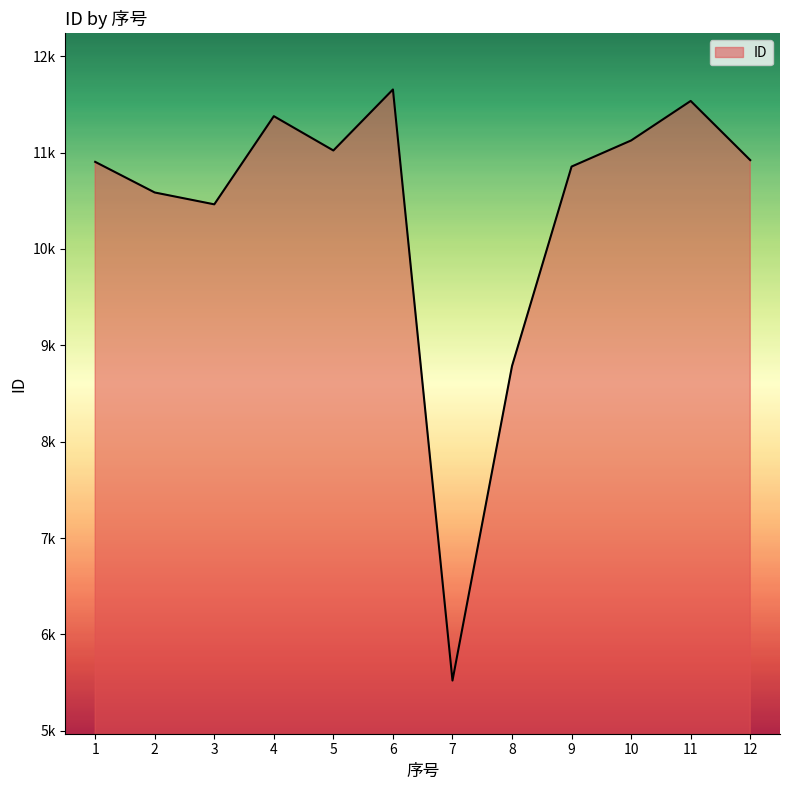

How many lines are shown in the chart?

1